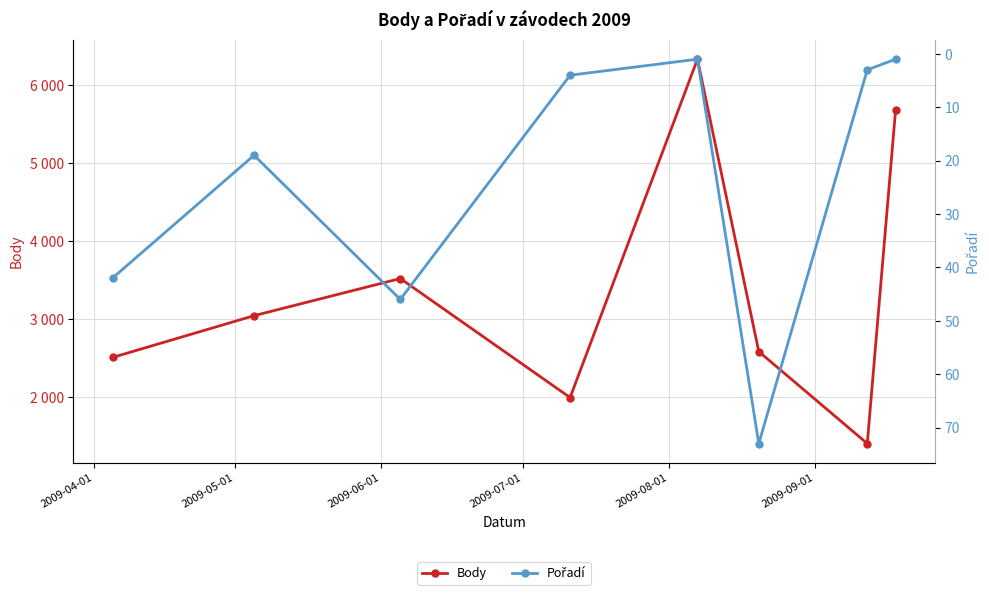

At 2009-06-01, list the series in order from smallest to largest.

Pořadí, Body